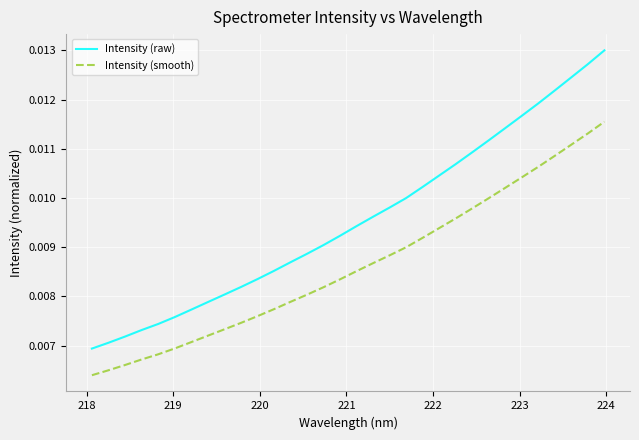

What are all the series names shown in the legend?

Intensity (raw), Intensity (smooth)